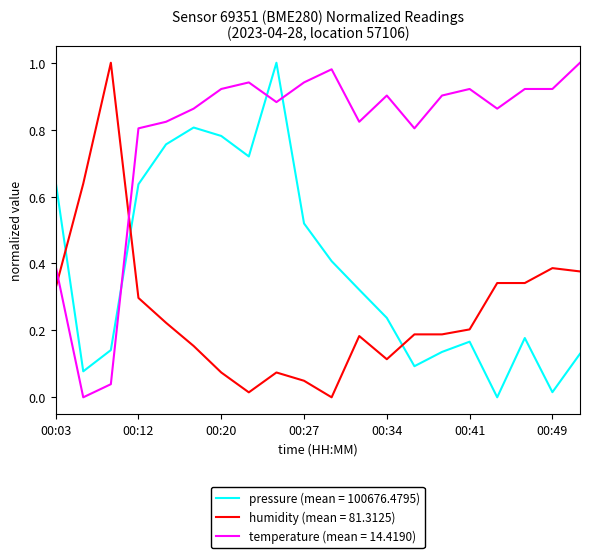

Is this an area chart (filled region under the line)?

No